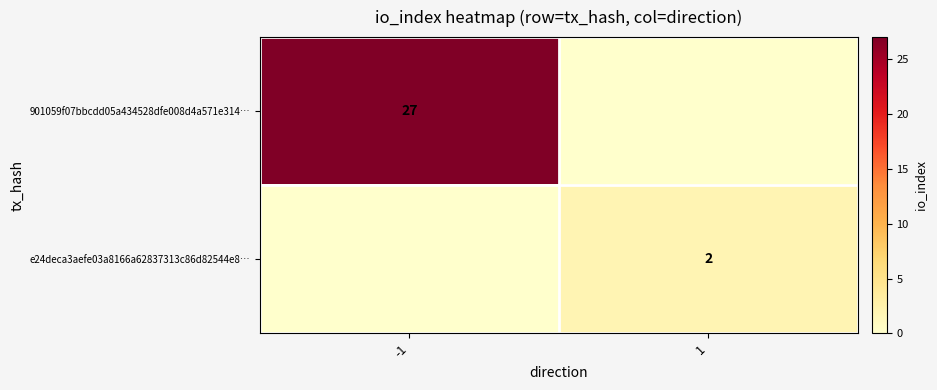

How many series are shown in this chart?

2